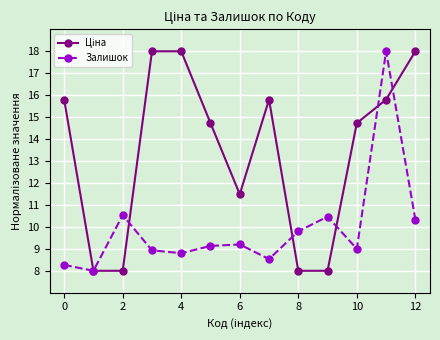

What is the sum of all Залишок values?

129.0